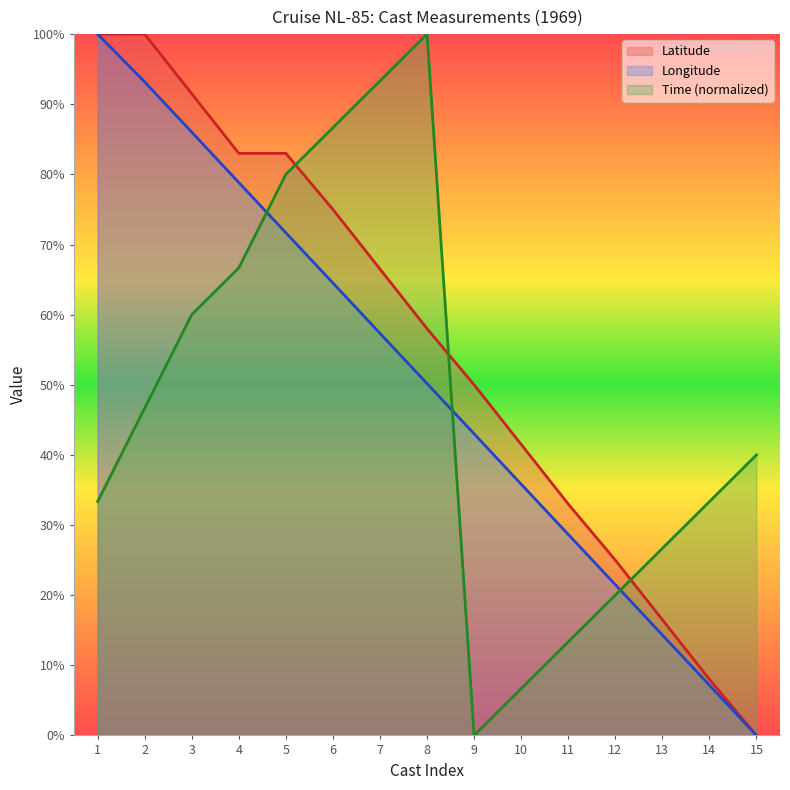

At how many categories does at least one series exceed 75?

8